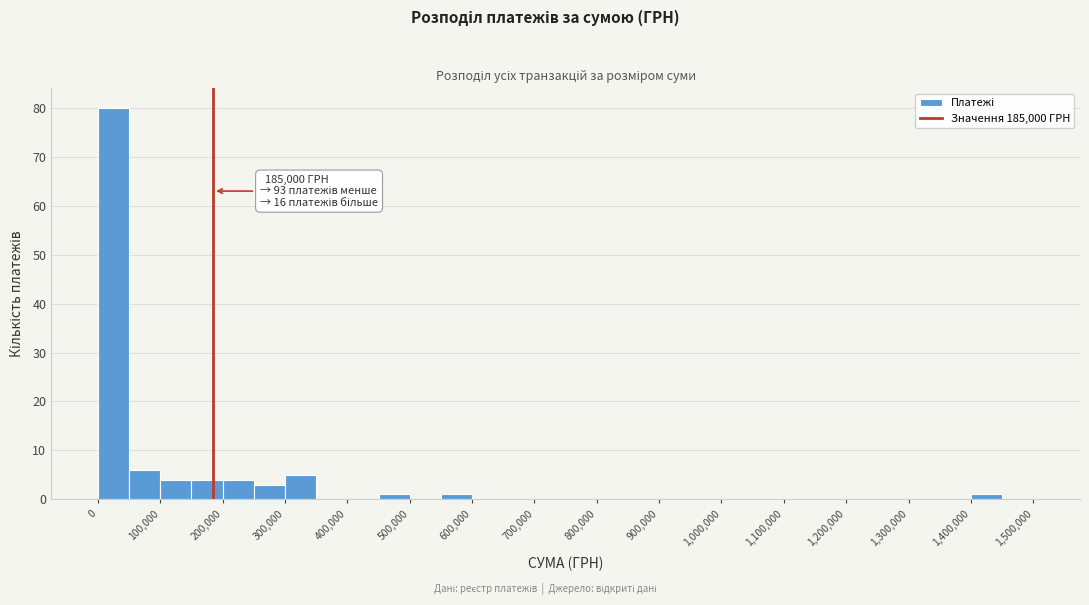

Which range on the x-axis has the tallest bar?

0 to 50000